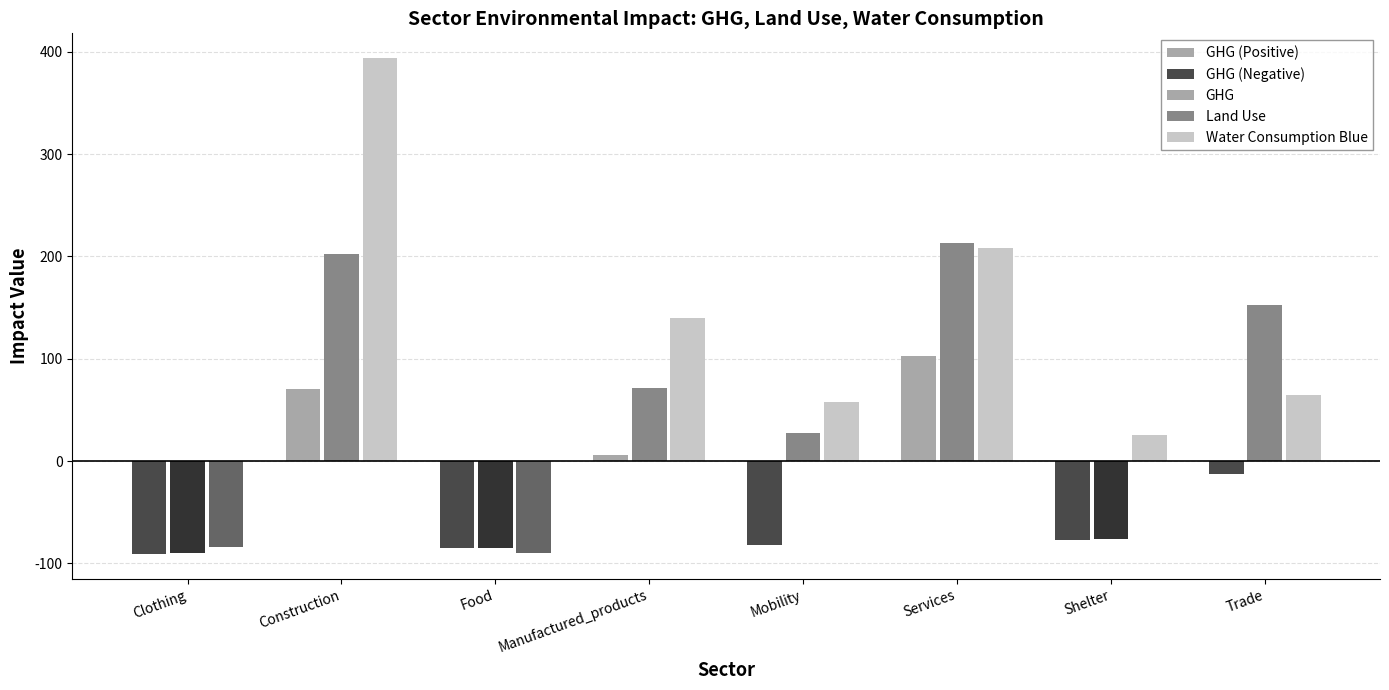

What is the label of the 7th bar from the right?

Construction